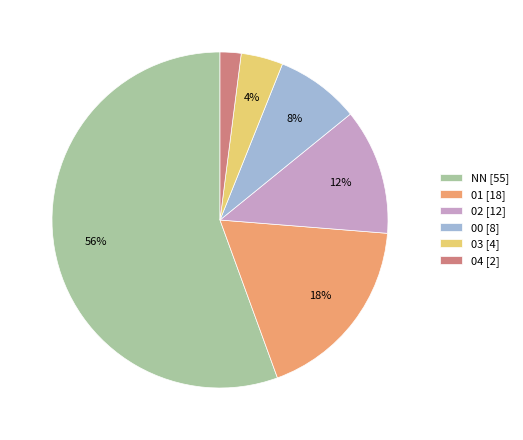

How many slices are in this pie chart?

6